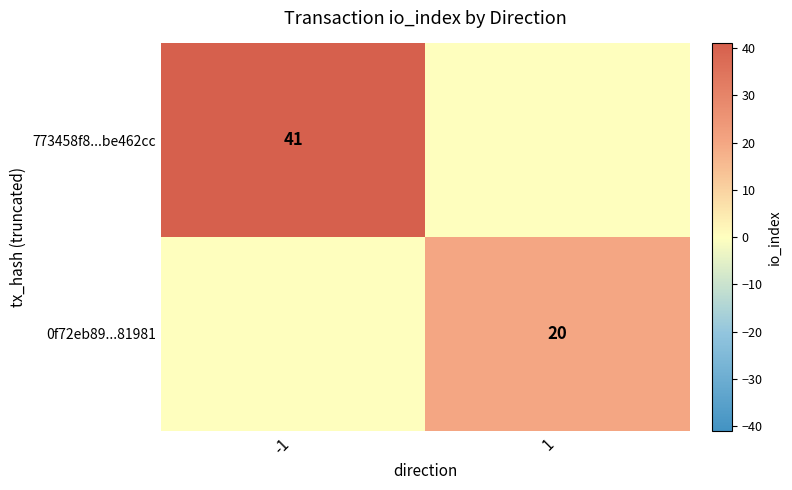

At how many categories does at least one series exceed 17?

2